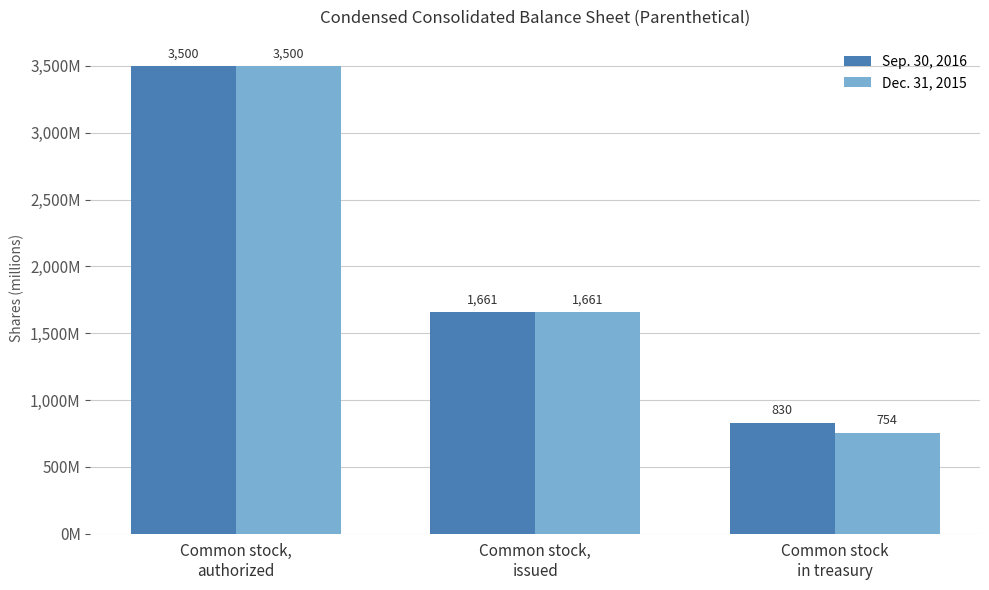

Rank the series at Common stock,
authorized from lowest to highest value.

Sep. 30, 2016, Dec. 31, 2015